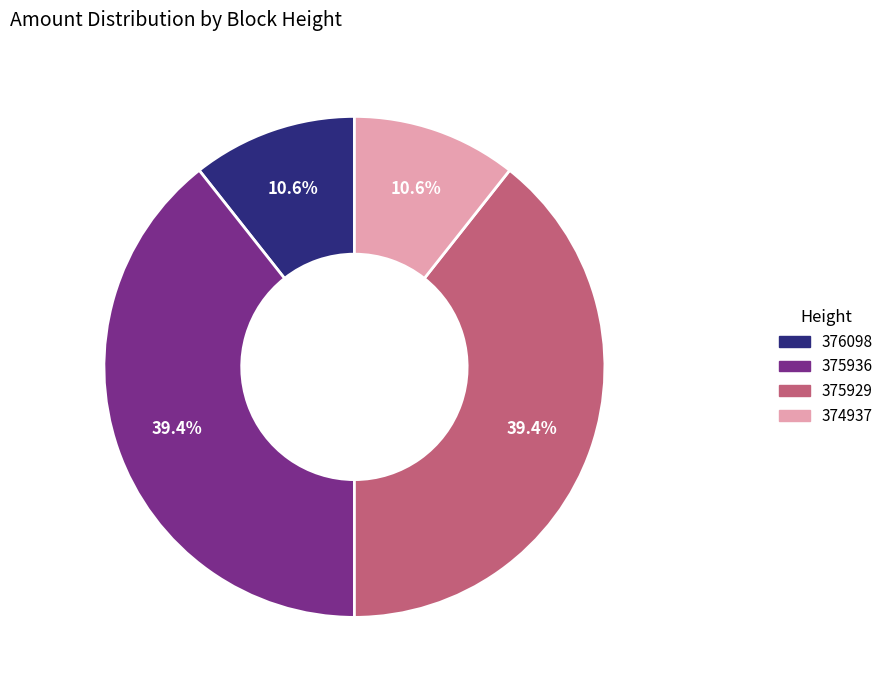

What portion of the pie excludes 374937?

89.4%